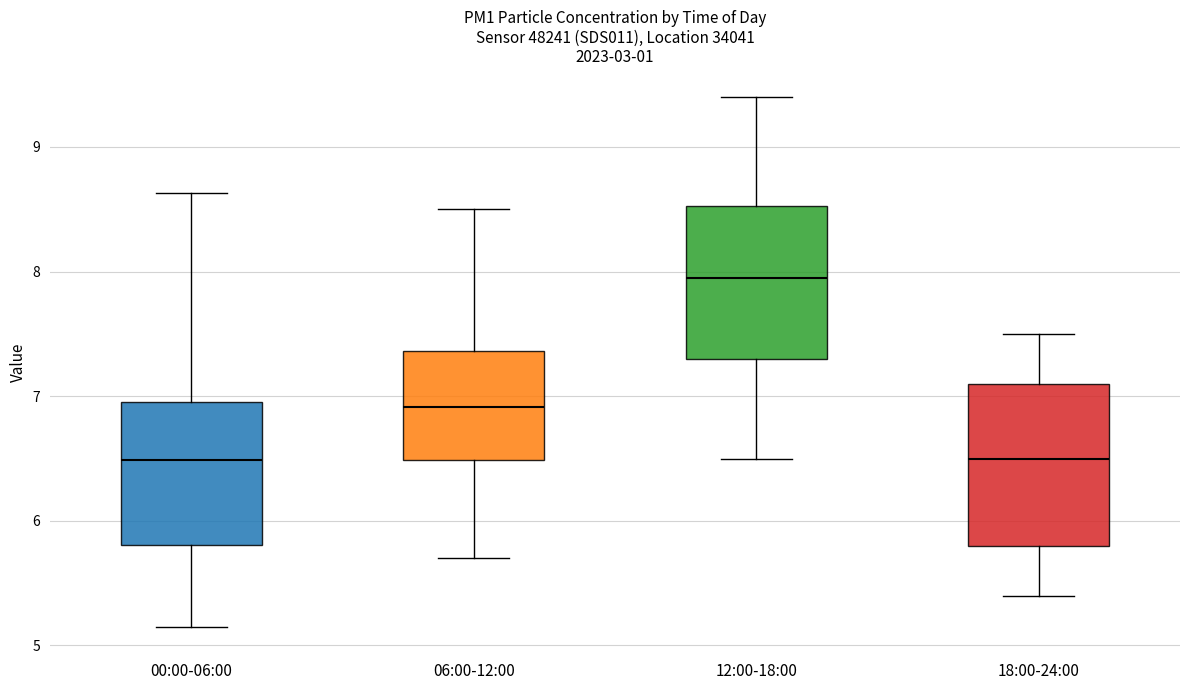

Where is the upper edge of the box for 18:00-24:00 on the y-axis? The values are not printed on the chart, so give them approximately, as read against the axis.

7.1